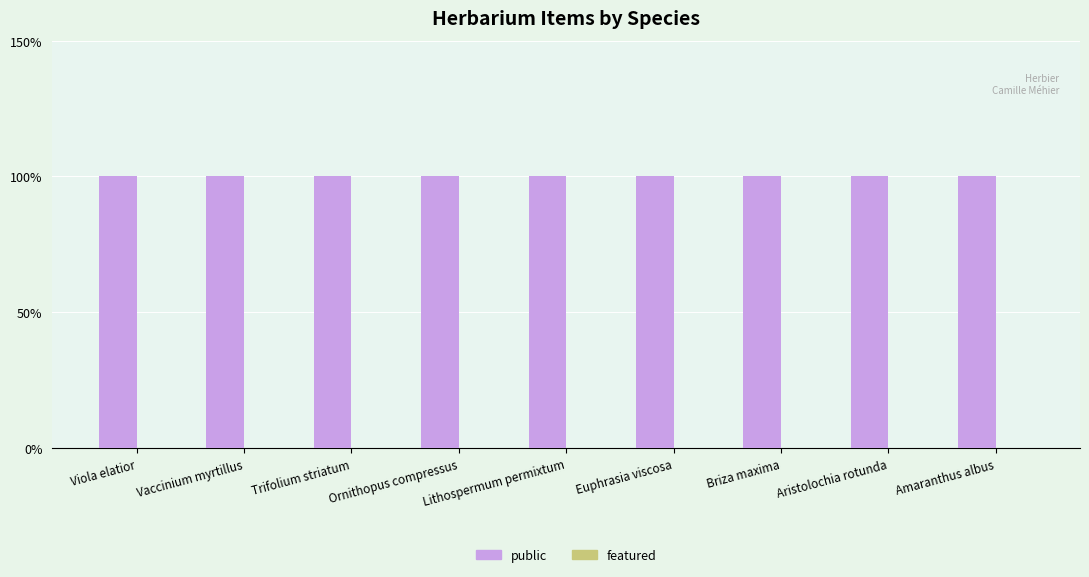

How many series are shown in this chart?

2